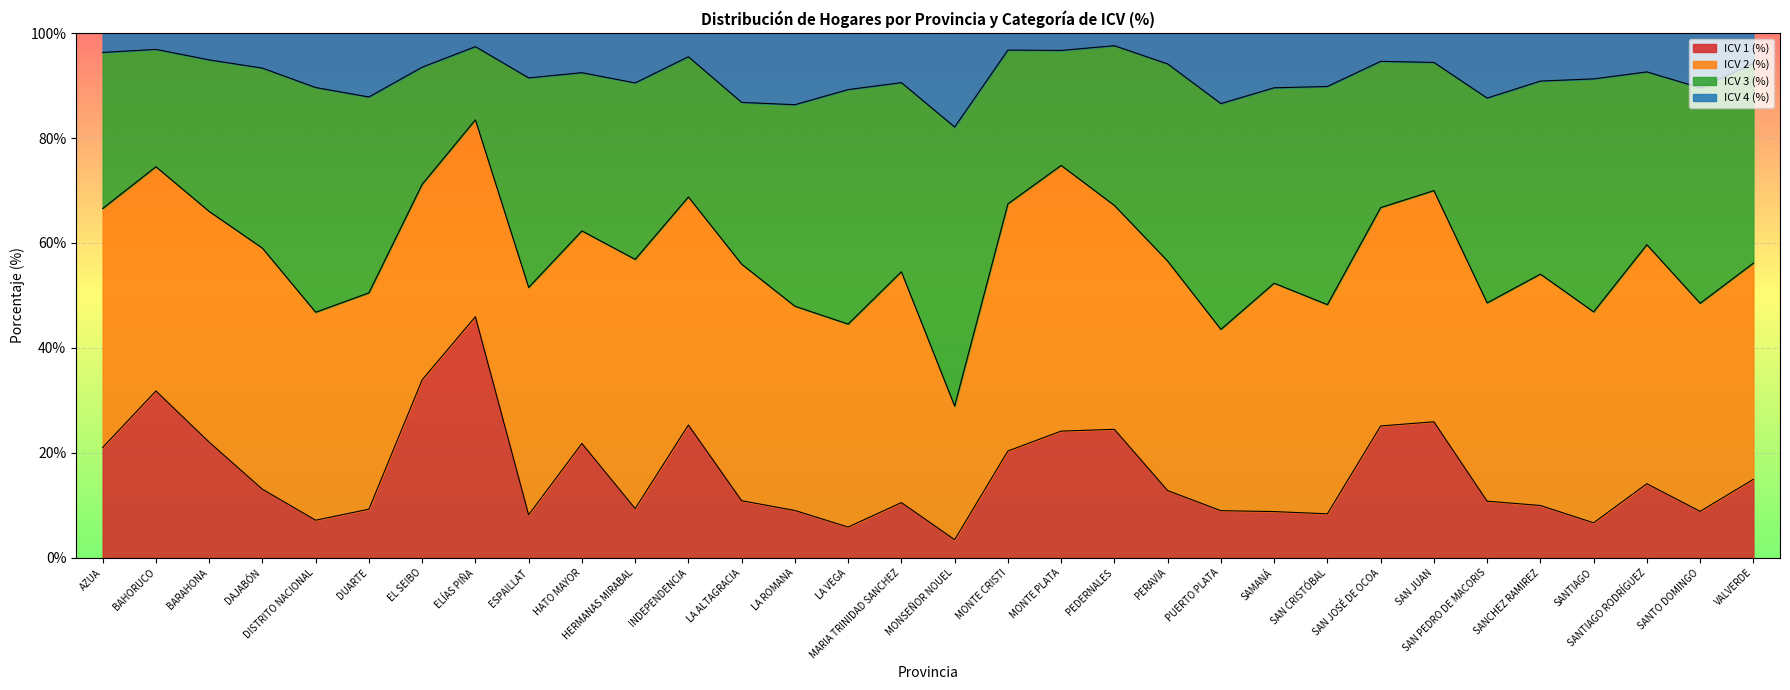

What is the label of the 25th point from the right?

ELÍAS PIÑA